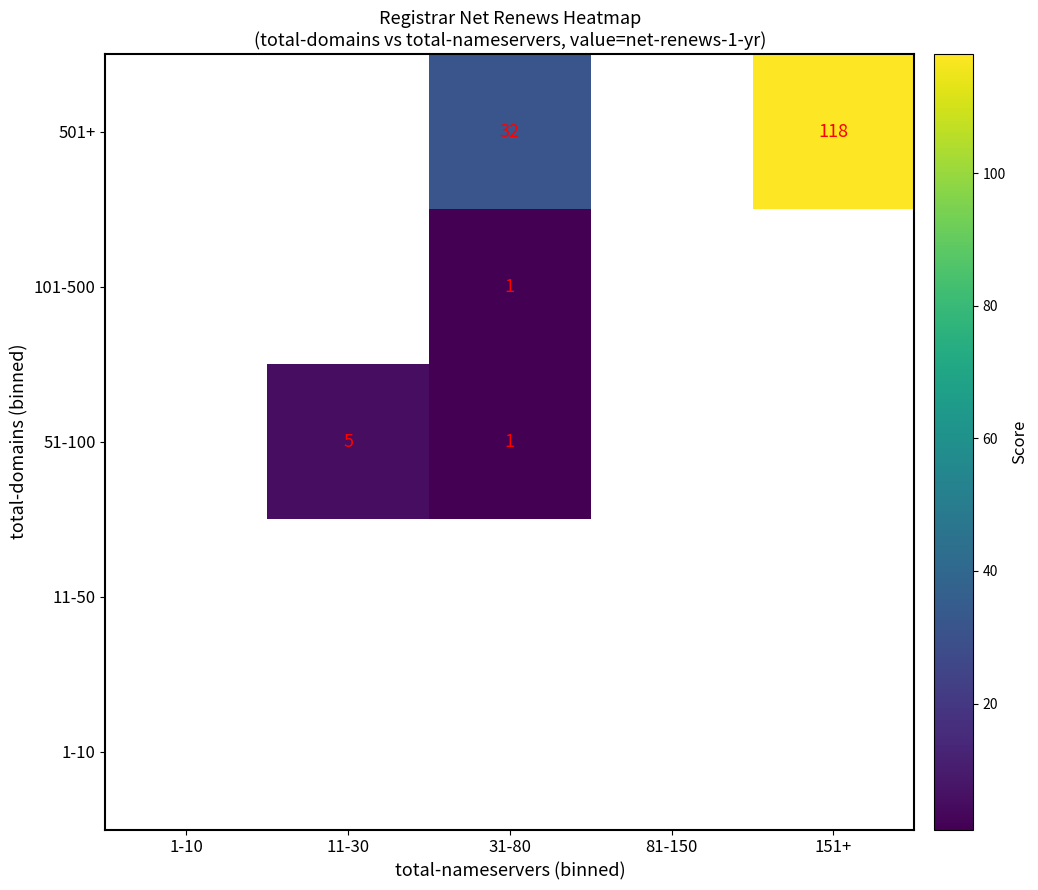

At how many categories does at least one series exceed 27?

2